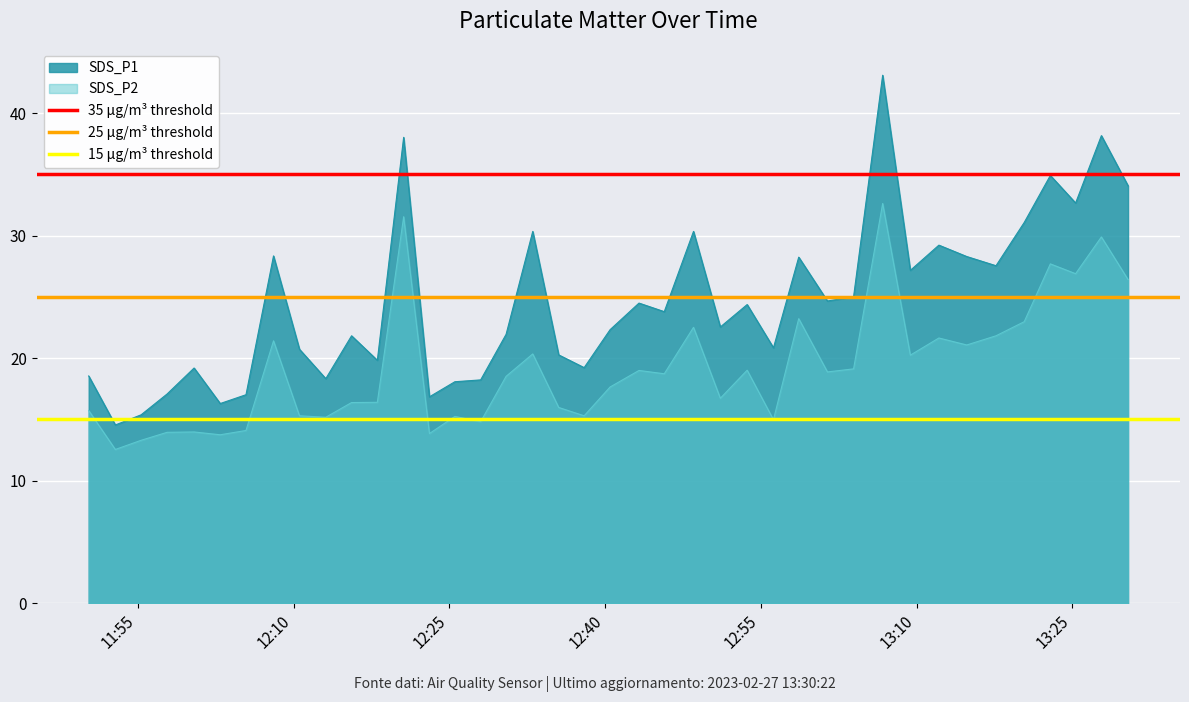

What is the value of the 35 μg/m³ threshold point at the 2nd from the left?

35